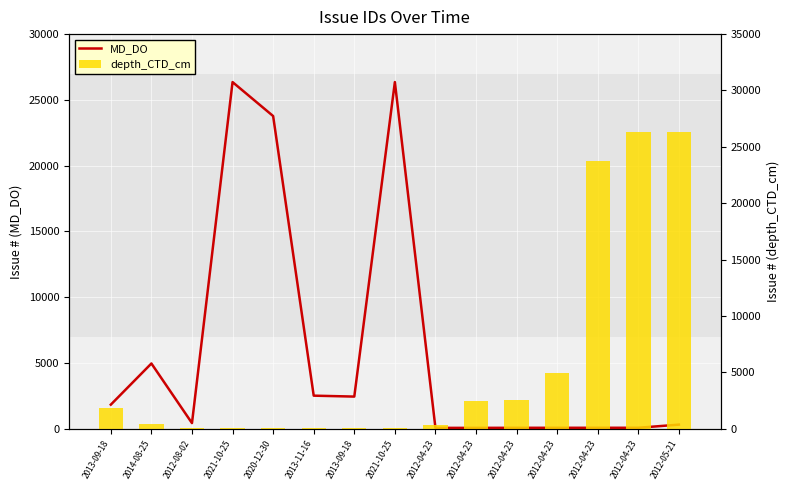

What is the difference between the depth_CTD_cm values at 2012-04-23 and 2021-10-25?

2377